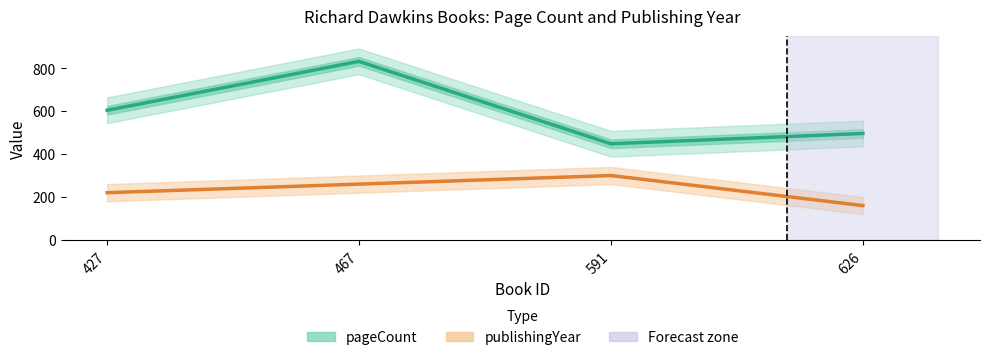

True or false: publishingYear and pageCount cross at least once.

False